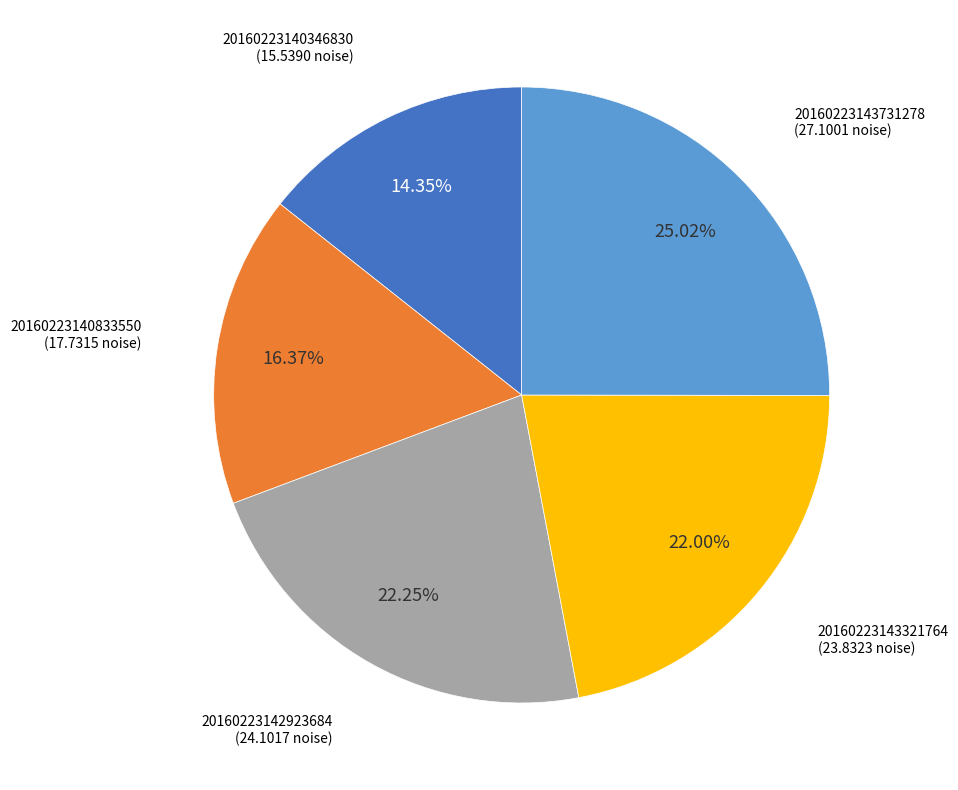

What percentage is the 20160223140833550 slice, to the nearest percent?

16%